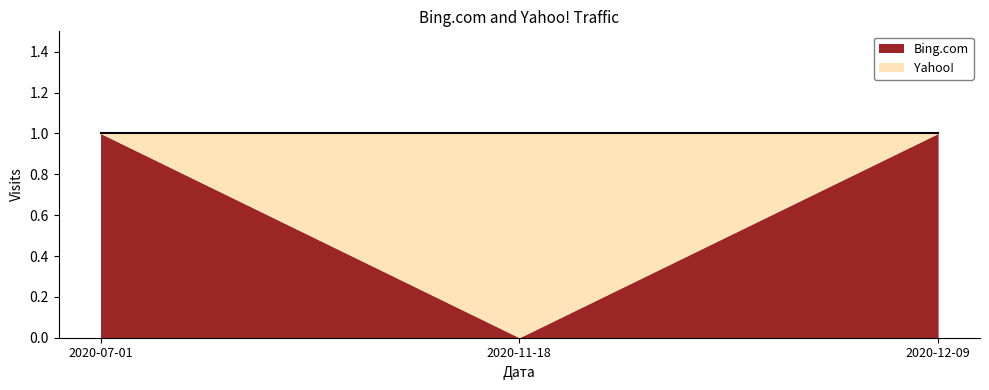

What is the spread (max minus min) of values at 2020-07-01?

1